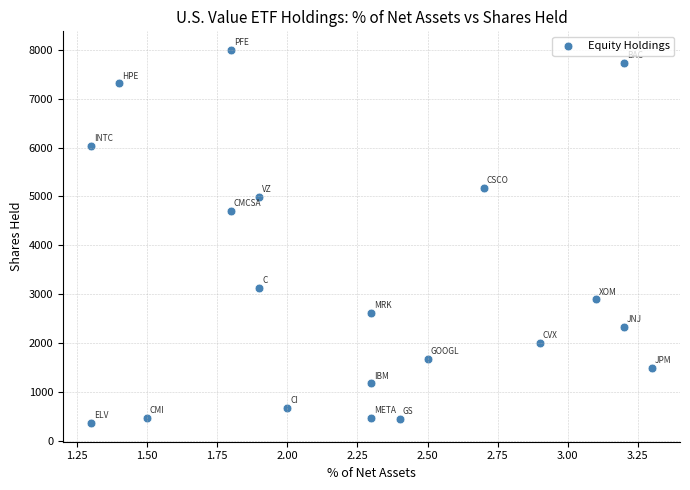

What Y value in the scatter plot is closest to 4180?

4708